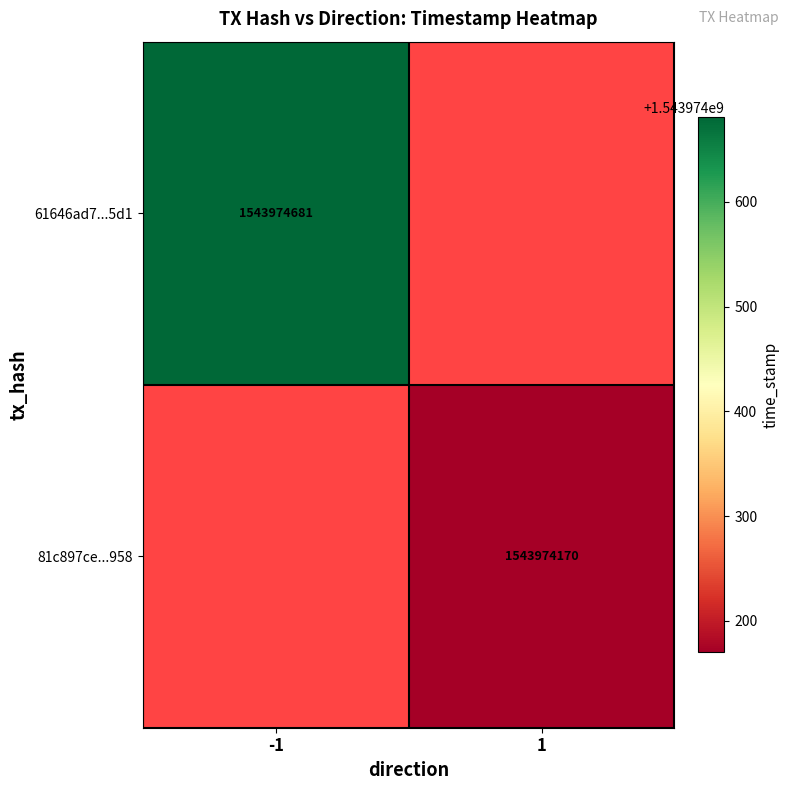

Which series has the widest spread of values?

61646ad74ee0e63facd55e6b7a19e3f0359d5d1